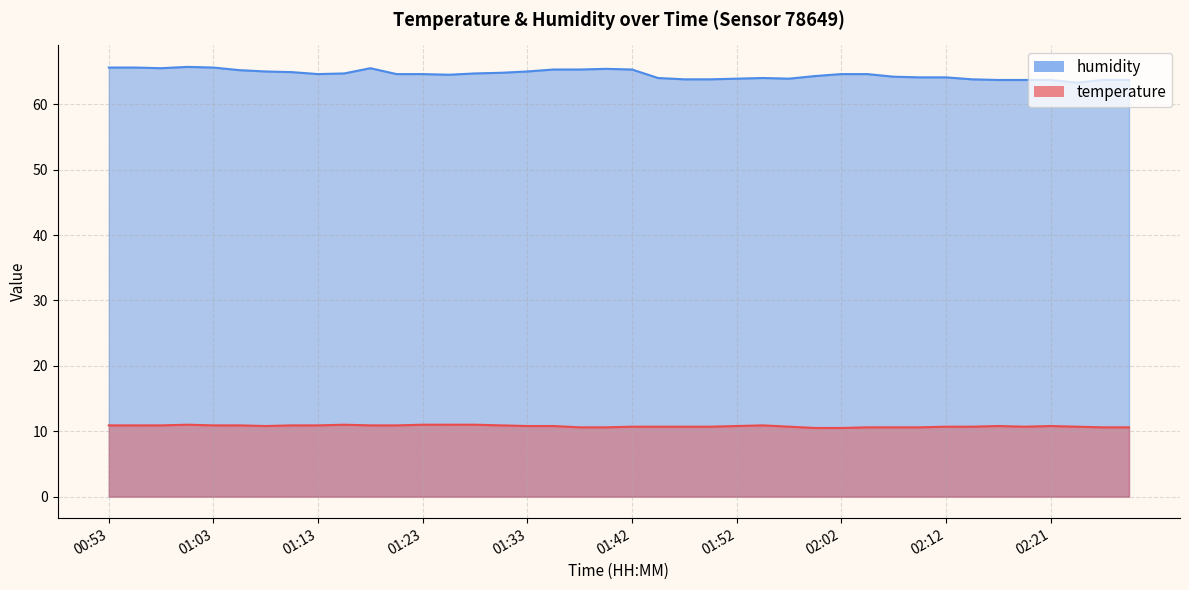

What is the greatest value displayed?

65.7